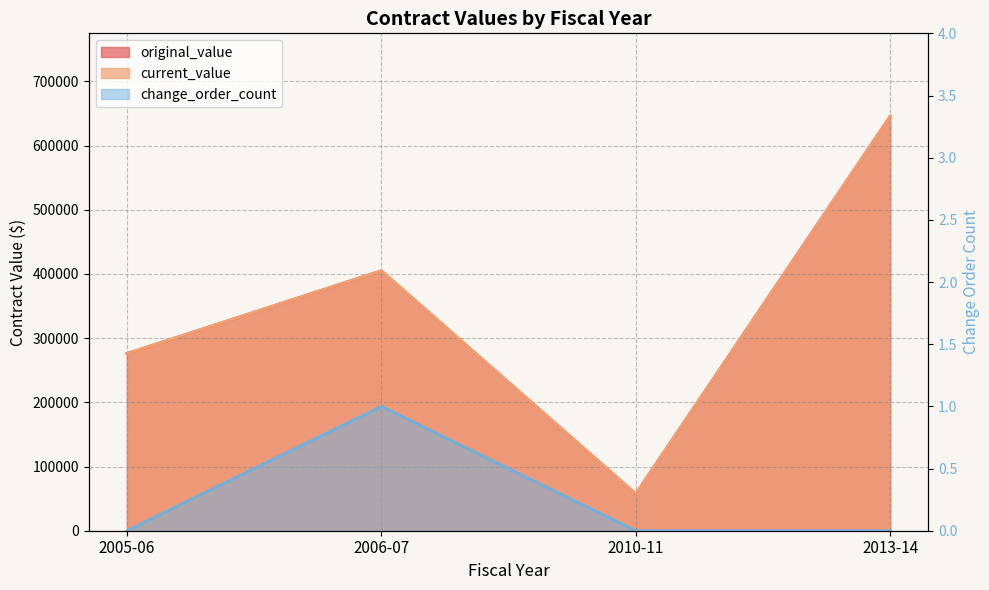

Is it true that current_value equals 276000.0 at 2005-06?

True